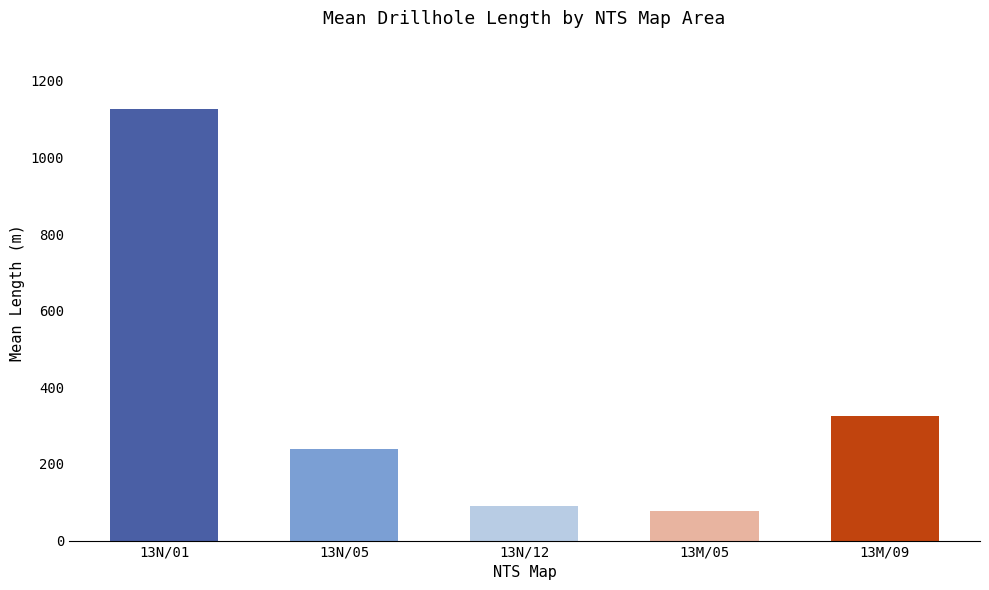

What is the sum of all values?

1856.7